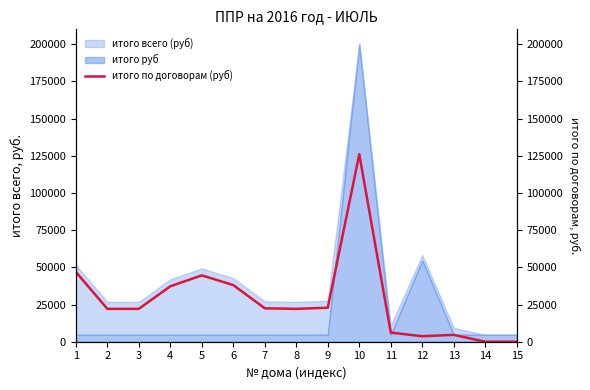

Reading right to left, transcribe all the data shown in this chart.

0.0	0.0	4616.9	3693.5	6155.8	126033.9	22862.5	22100.2	22464.8	38062.5	44617.2	37267.0	22100.2	22100.2	46920.0